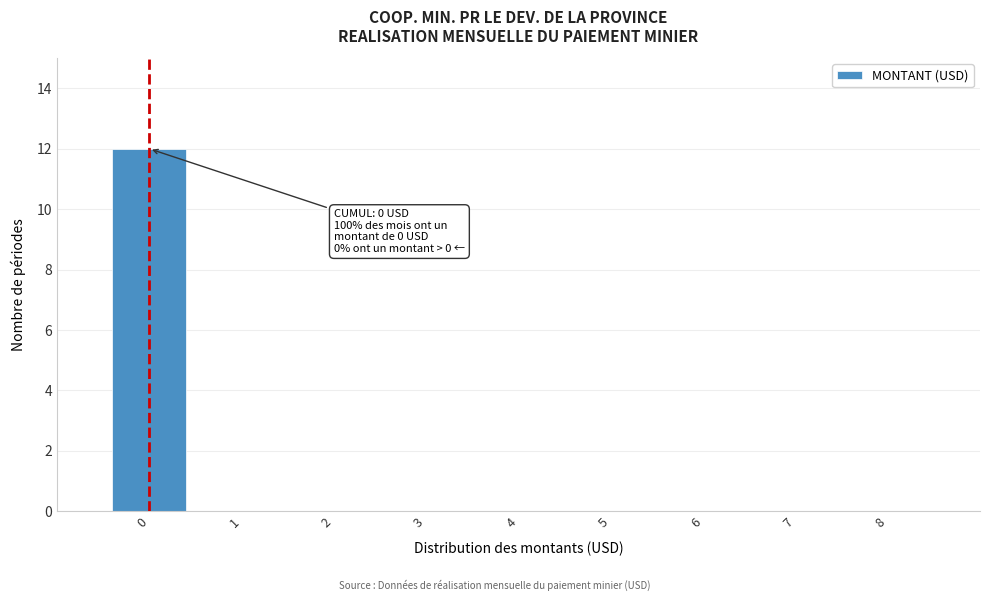

Reading right to left, list all the values displayed in this chart.

8=0	7=0	6=0	5=0	4=0	3=0	2=0	1=0	0=12